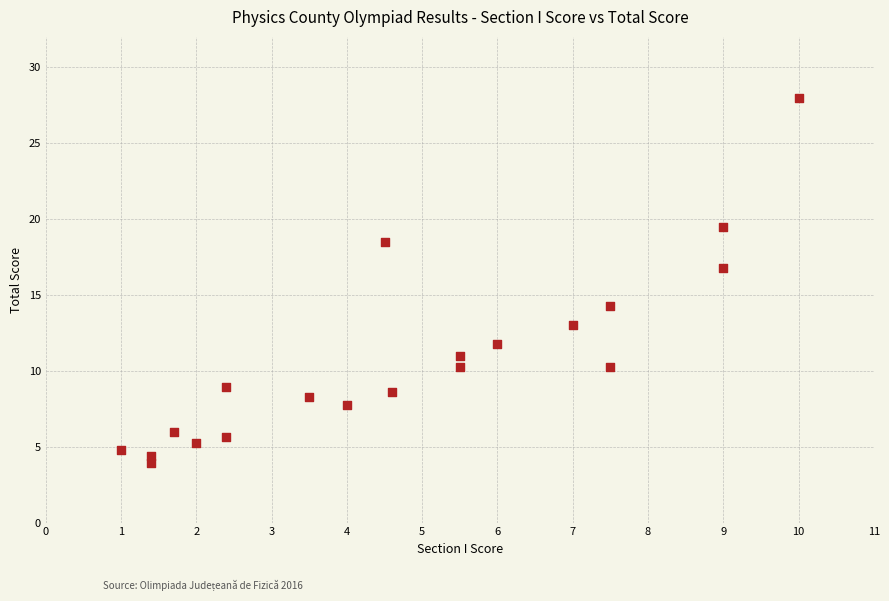

What is the range of Y values (max minus min)?

24.1